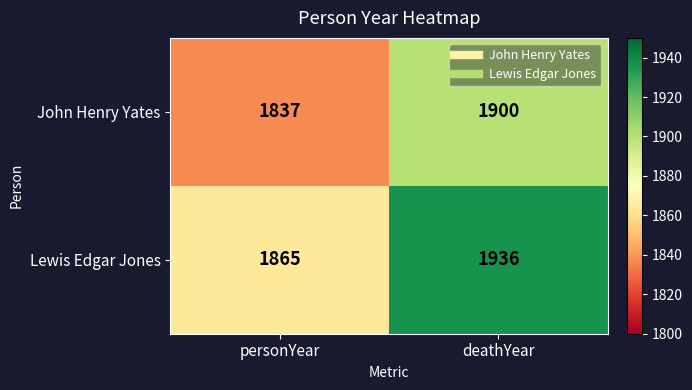

What is the maximum value shown in the chart?

1936